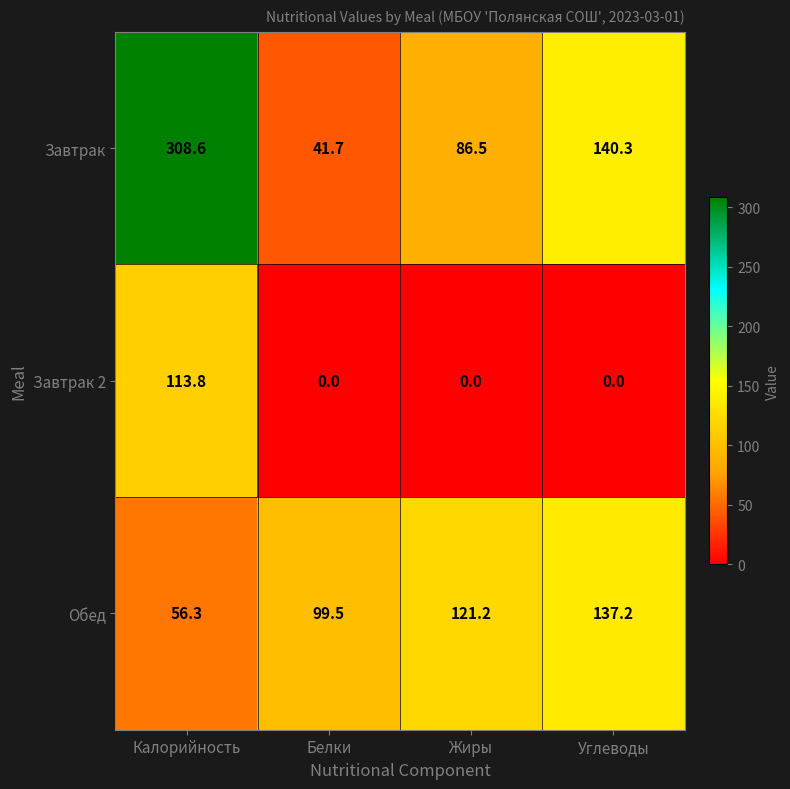

Where is Обед nearest to the value 96?

Белки